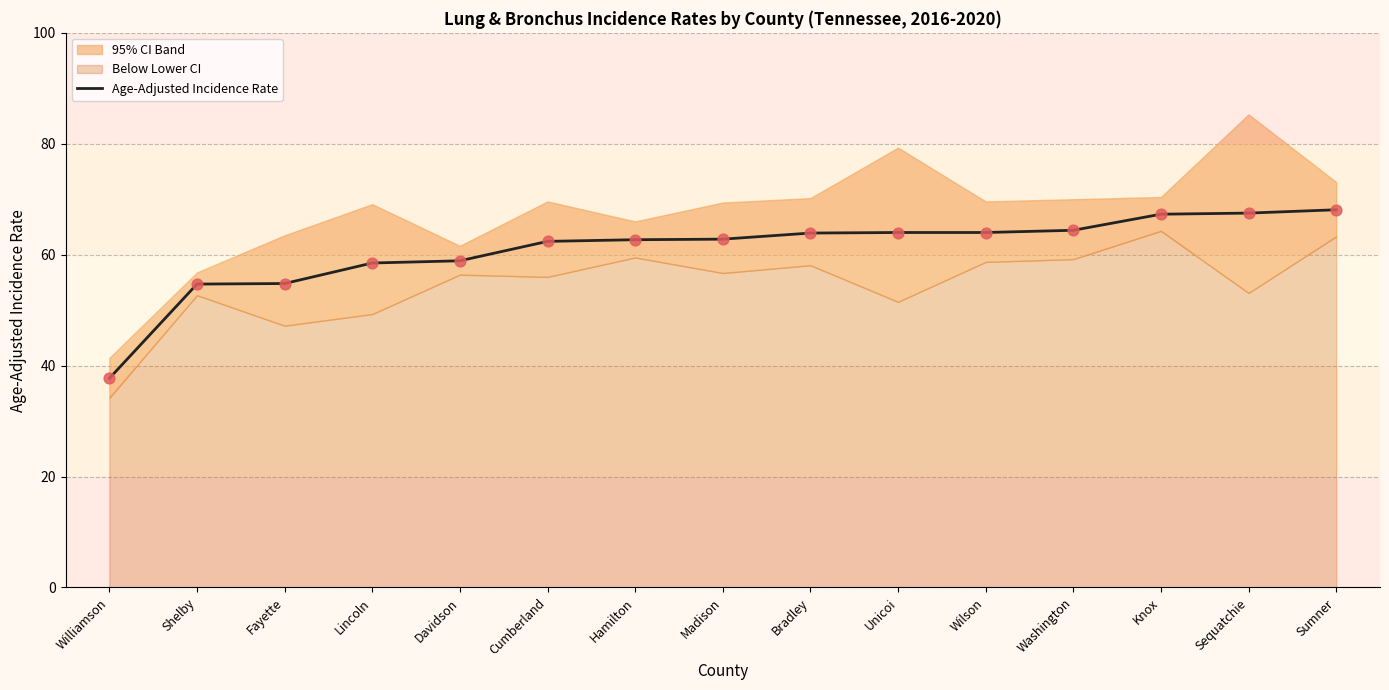

Which has a higher value, Knox or Cumberland?

Knox